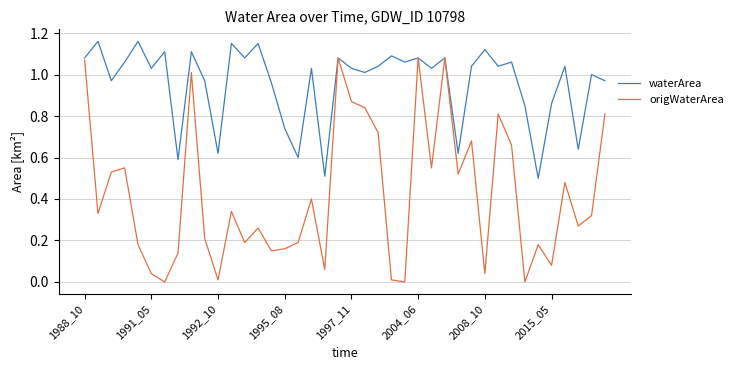

Rank the series by their average value, from lowest to highest.

origWaterArea, waterArea